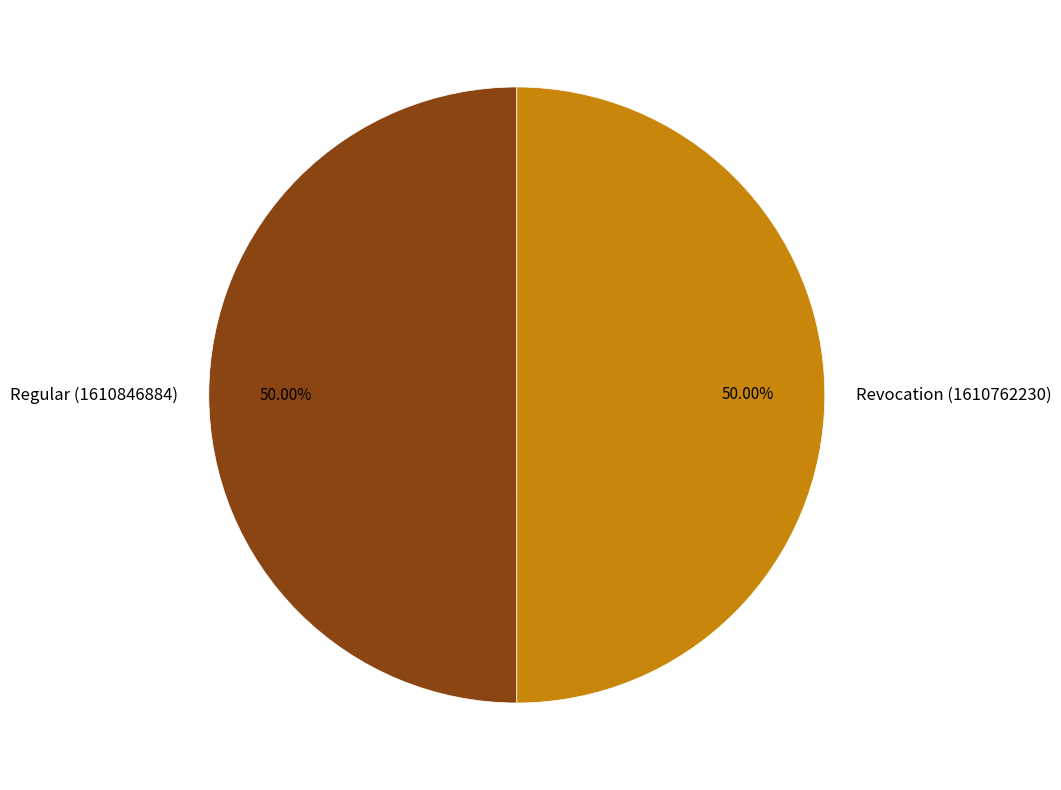

To the nearest percent, what percentage of the pie is Regular (1610846884)?

50%